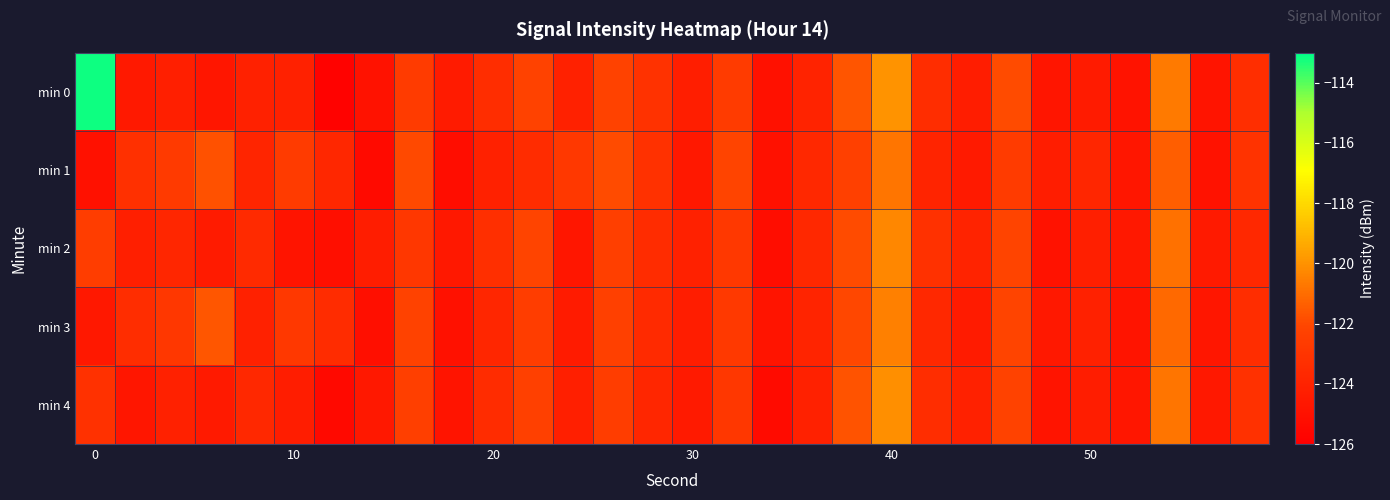

Which series has the largest total across all categories?

min 0